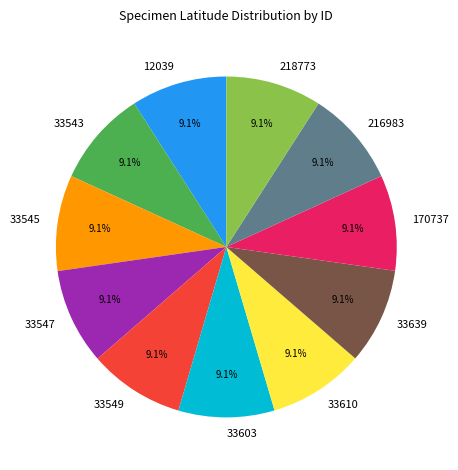

Is there any slice that represents more than half of the pie?

No